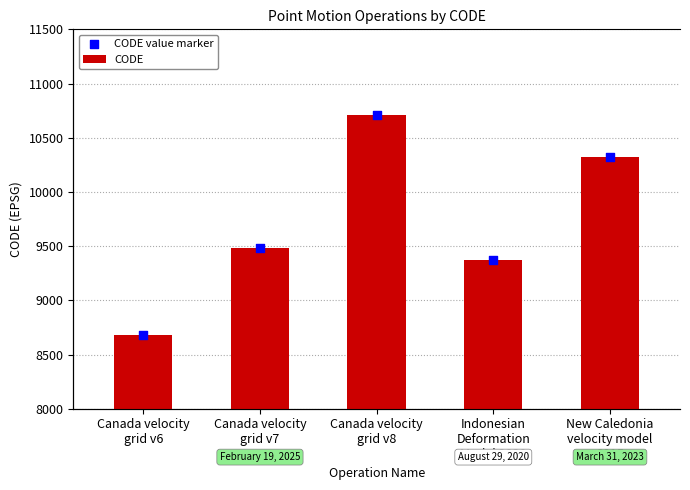

What is the total value across all series at New Caledonia
velocity model
2015?

20646